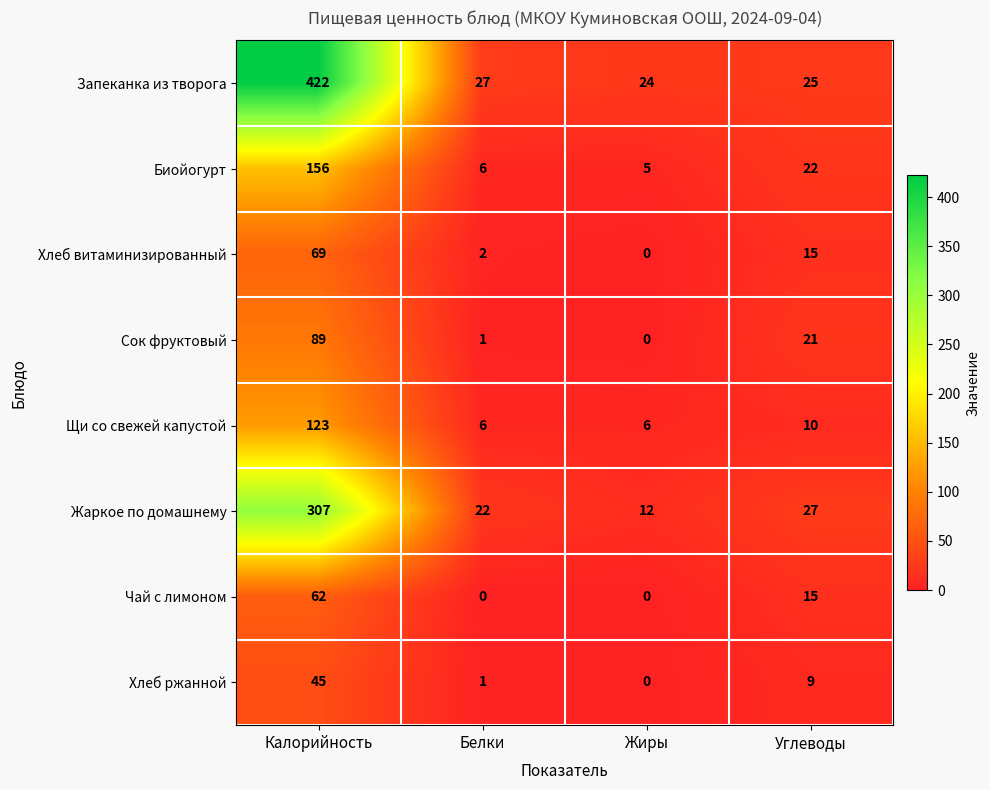

At Калорийность, list the series in order from largest to smallest.

Запеканка из творога, Жаркое по домашнему, Биойогурт, Щи со свежей капустой, Сок фруктовый, Хлеб витаминизированный, Чай с лимоном, Хлеб ржанной